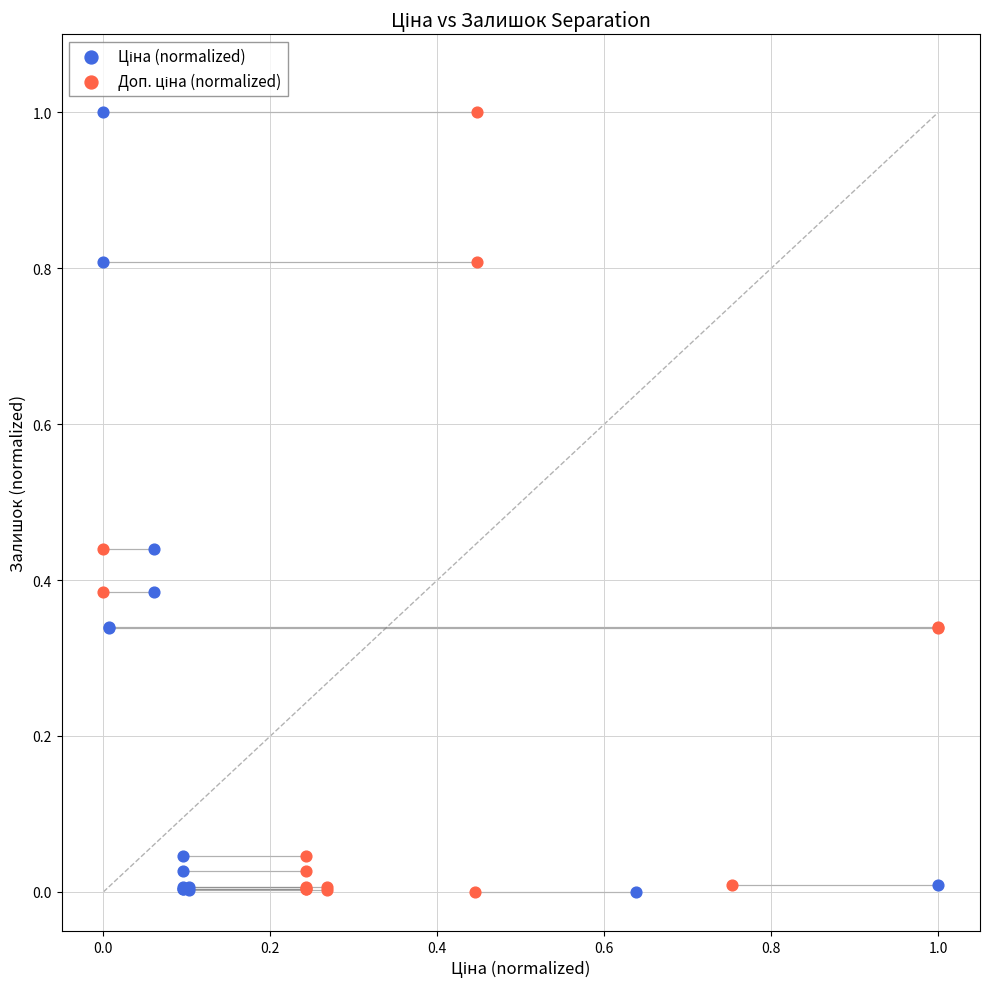

What are all the series names shown in the legend?

Ціна (normalized), Доп. ціна (normalized)